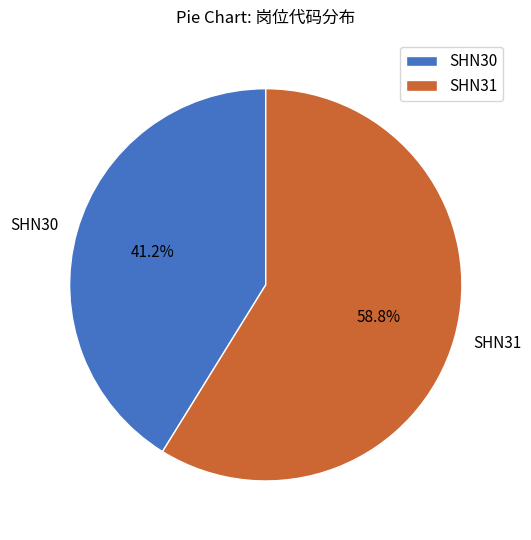

What portion of the pie excludes SHN30?

58.8%